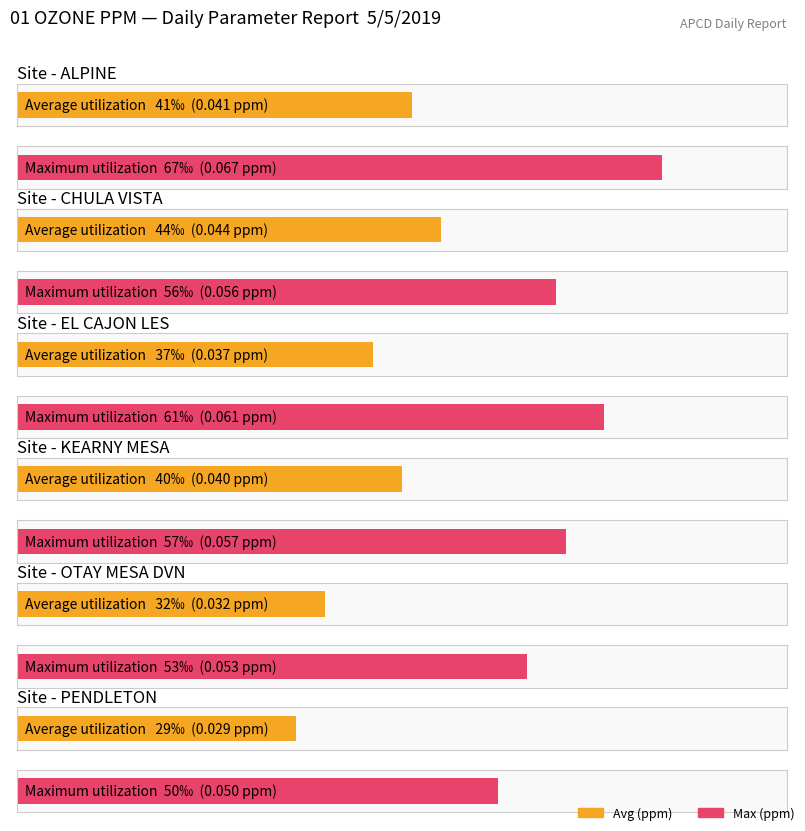

What is the sum of the Max values at PENDLETON and EL CAJON LES?

0.1